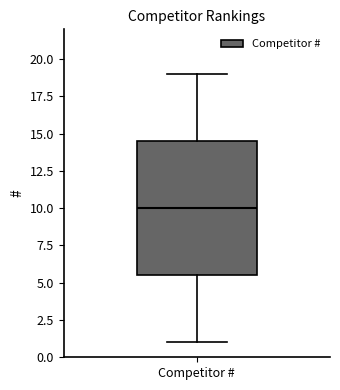

Where does the median line of the box for Competitor # sit on the y-axis? The values are not printed on the chart, so give them approximately, as read against the axis.

10.0